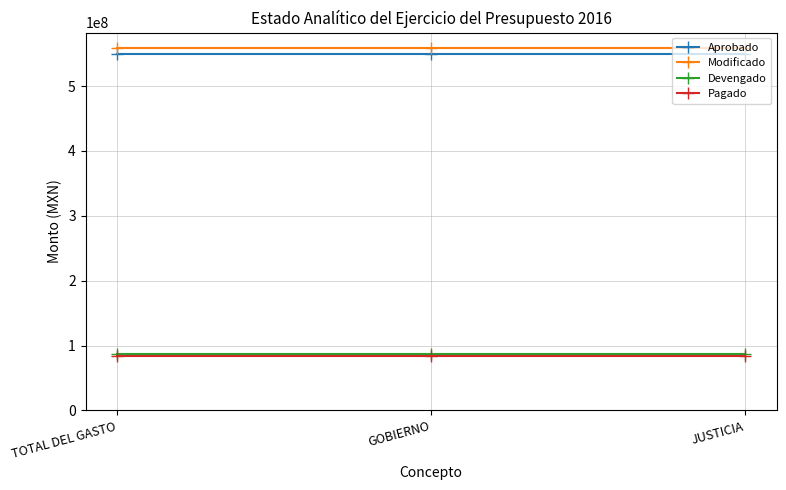

What is the sum of the Modificado values at TOTAL DEL GASTO and JUSTICIA?

1117106455.3